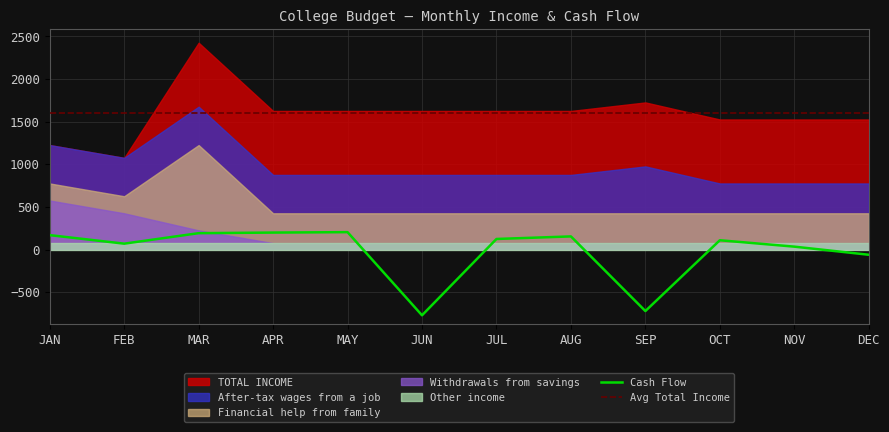

What is the approximate value of Cash Flow at MAY?

204